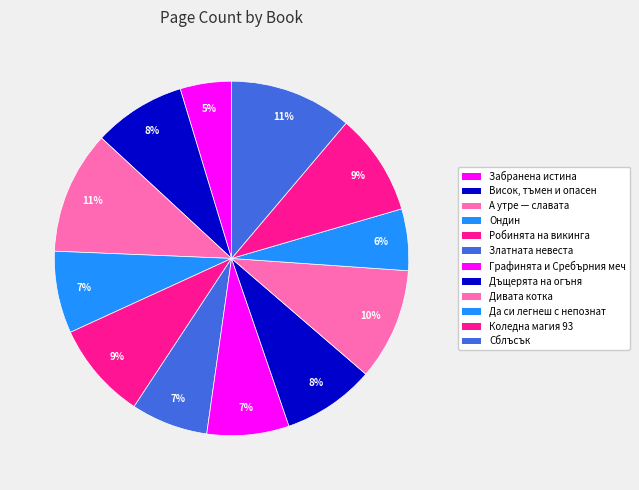

What is the total percentage of Дъщерята на огъня and Графинята и Сребърния меч?

15.9%